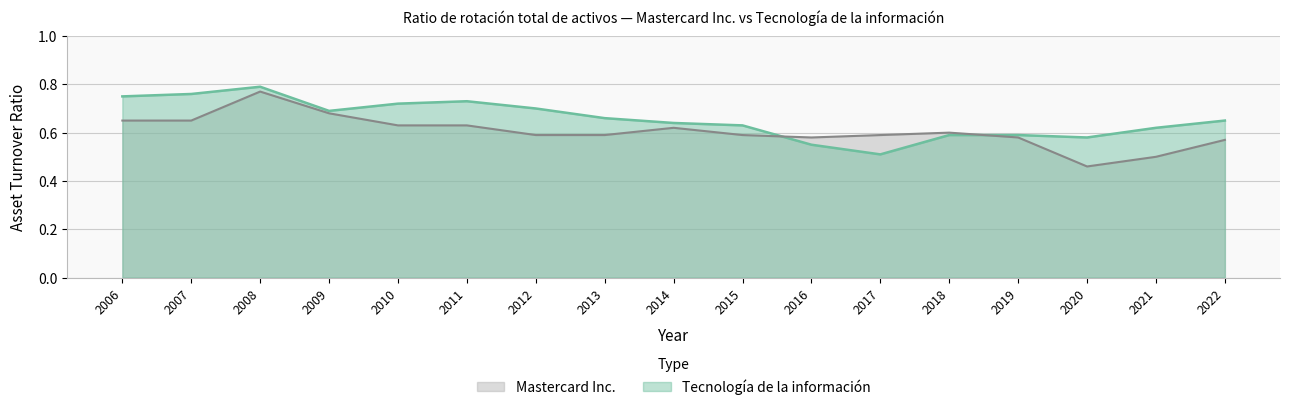

After their last crossing, which series has the higher values: Tecnología de la información or Mastercard Inc.?

Tecnología de la información